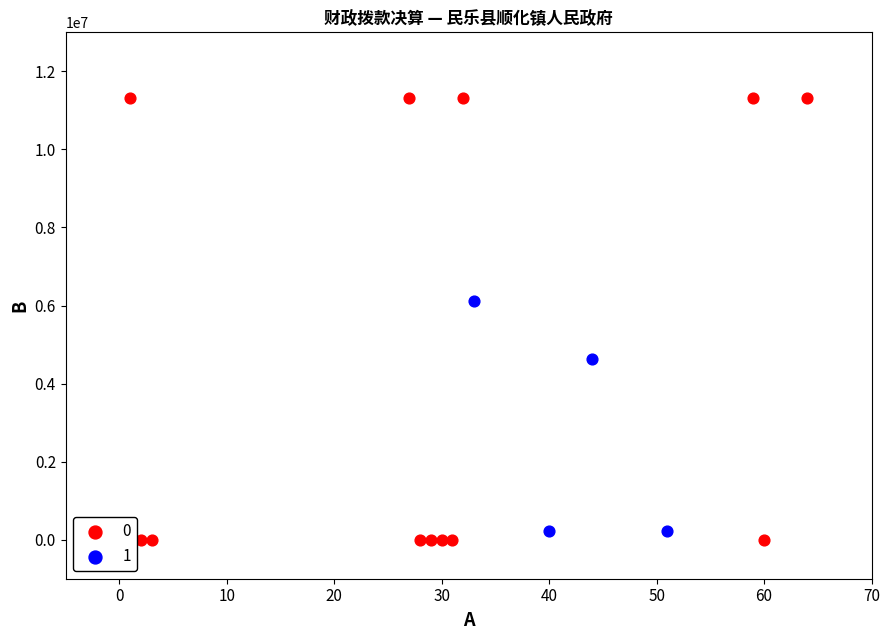

What are all the series names shown in the legend?

0, 1